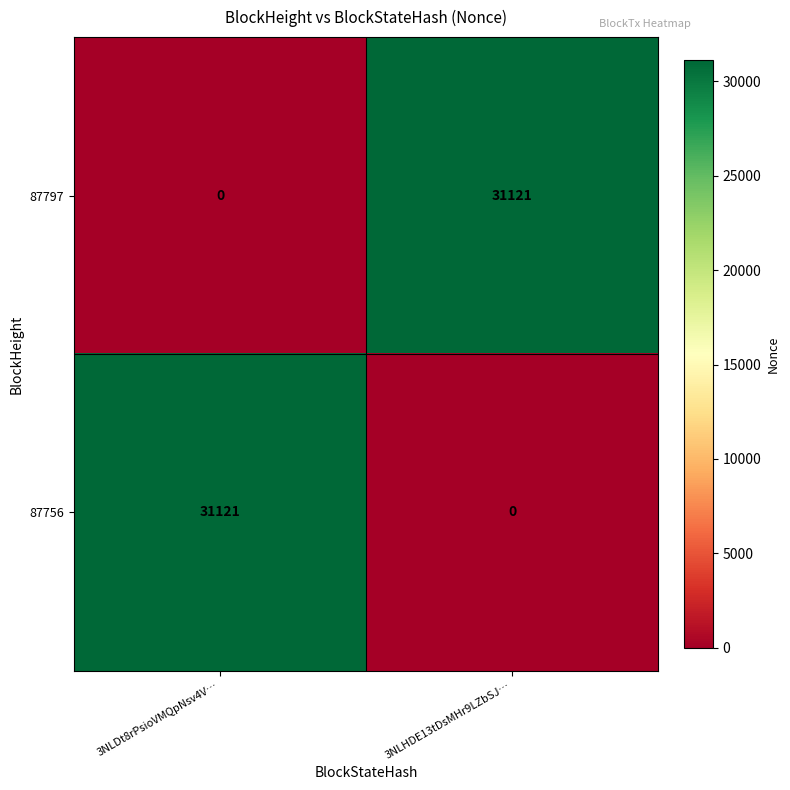

Reading right to left, what are all the values shown in this chart?

87797: 3NLHDE13tDsMHr9LZbSJ…=31121	3NLDt8rPsioVMQpNsv4V…=0
87756: 3NLHDE13tDsMHr9LZbSJ…=0	3NLDt8rPsioVMQpNsv4V…=31121